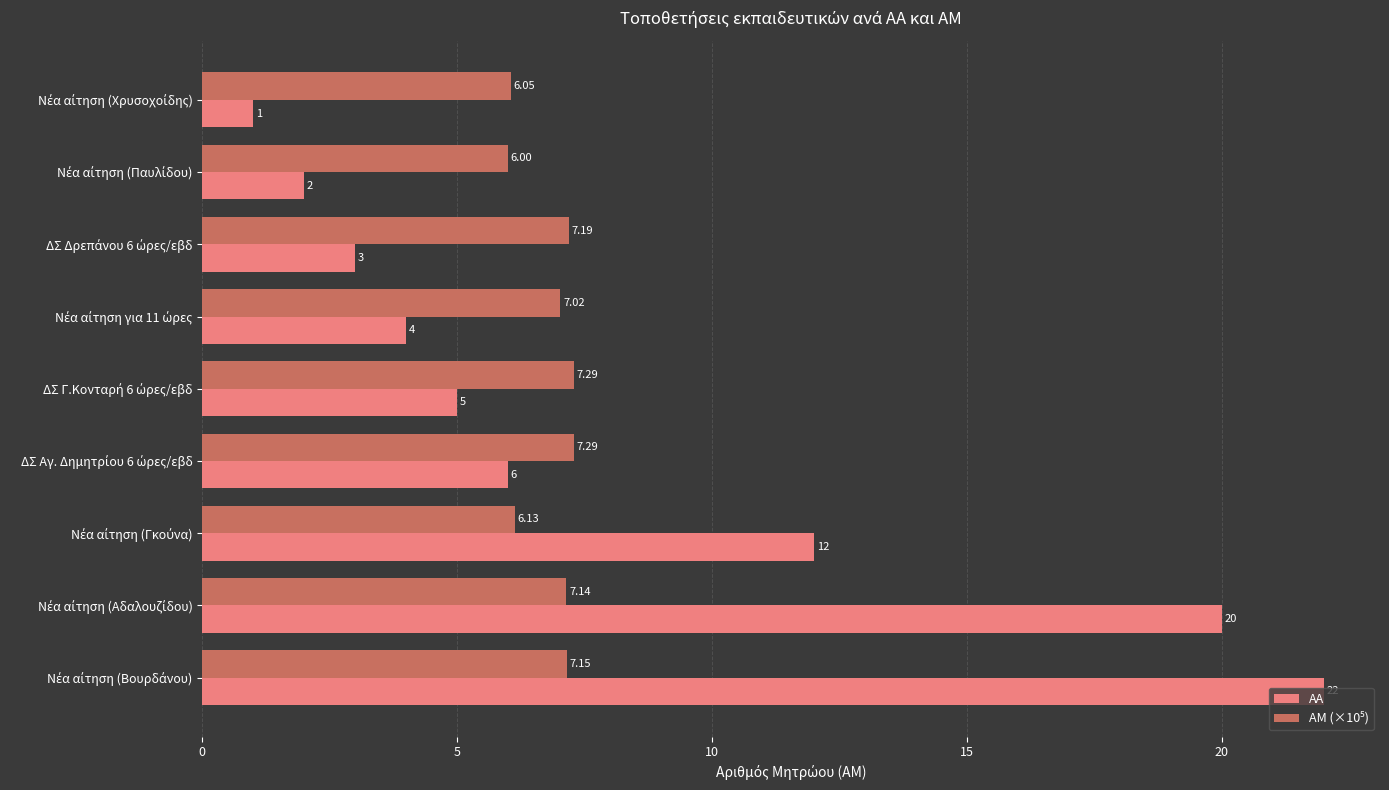

Which series has the largest range (max minus min)?

ΑΑ